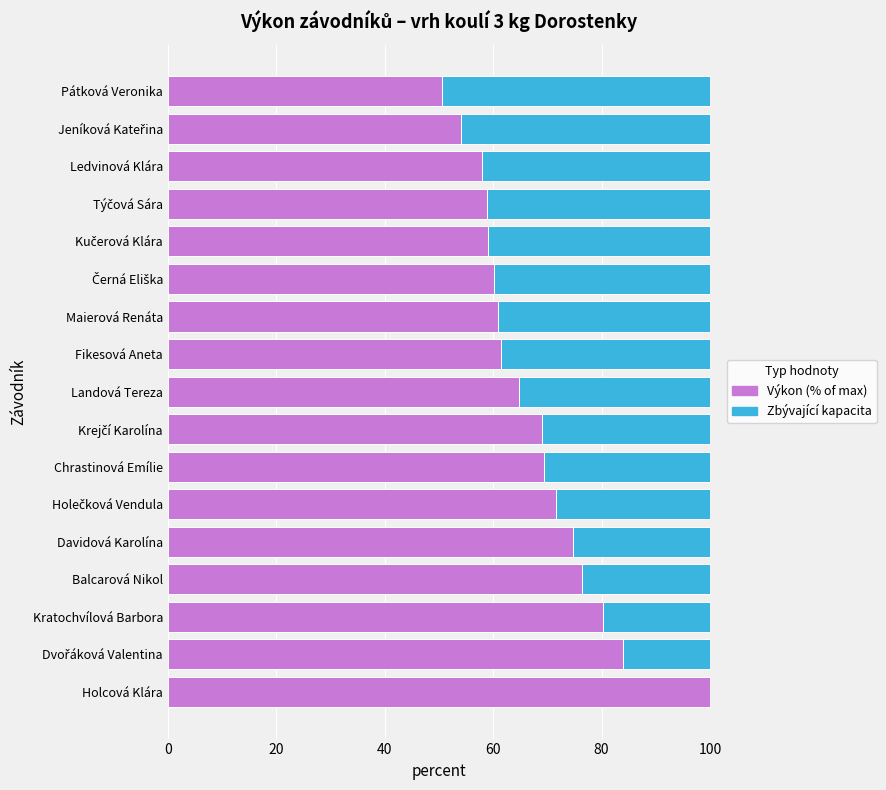

What is the total value across all series at Kratochvílová Barbora?

100.0